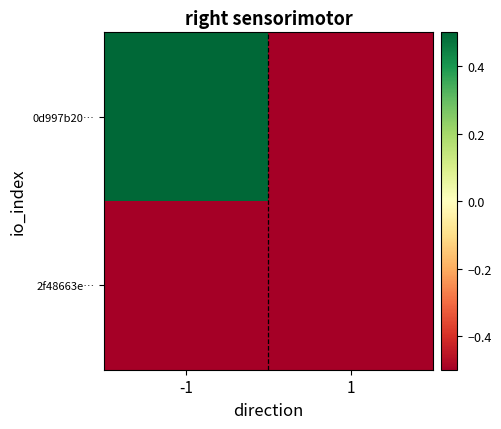

List the series in order of their peak value, lowest first.

2f48663e…, 0d997b20…